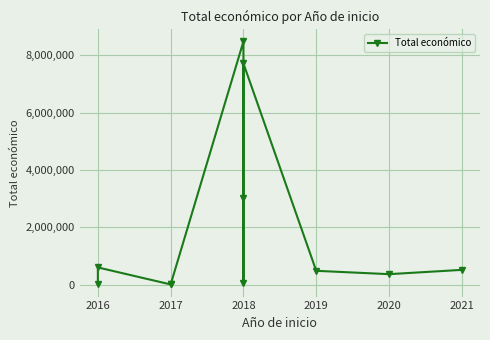

Is it true that the value at 2018 is 77119?

False